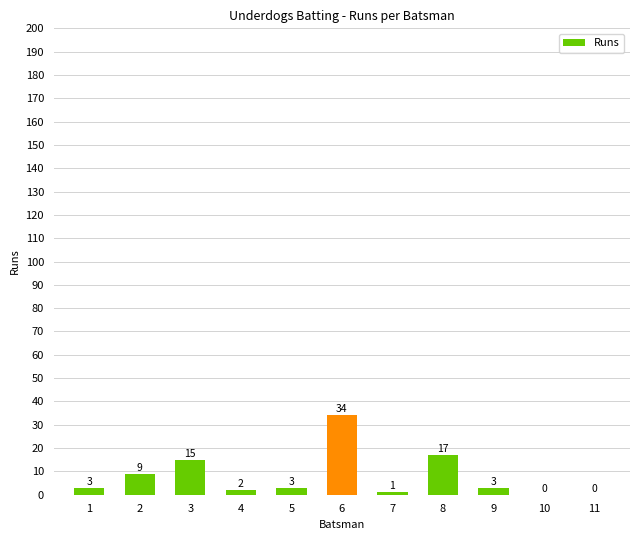

Approximately how many times larger is the value at 4 compared to 3?

0.1